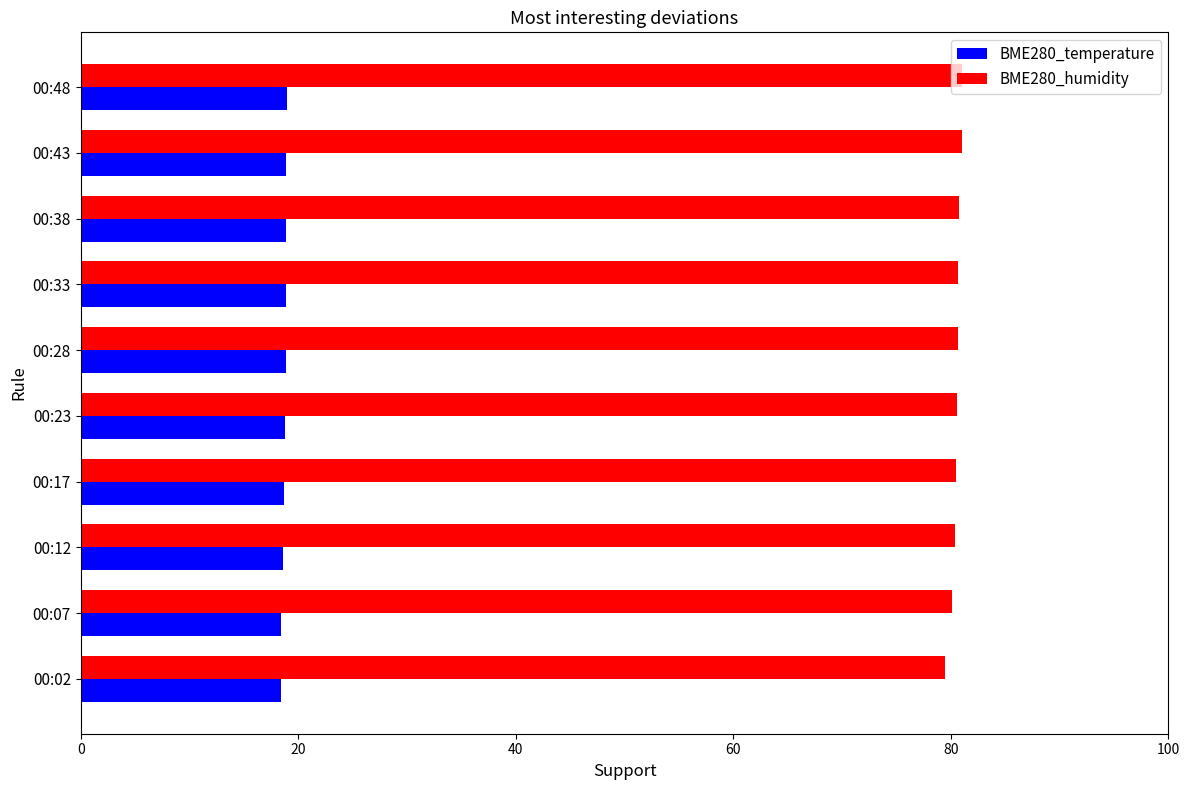

What is the greatest value displayed?

81.1